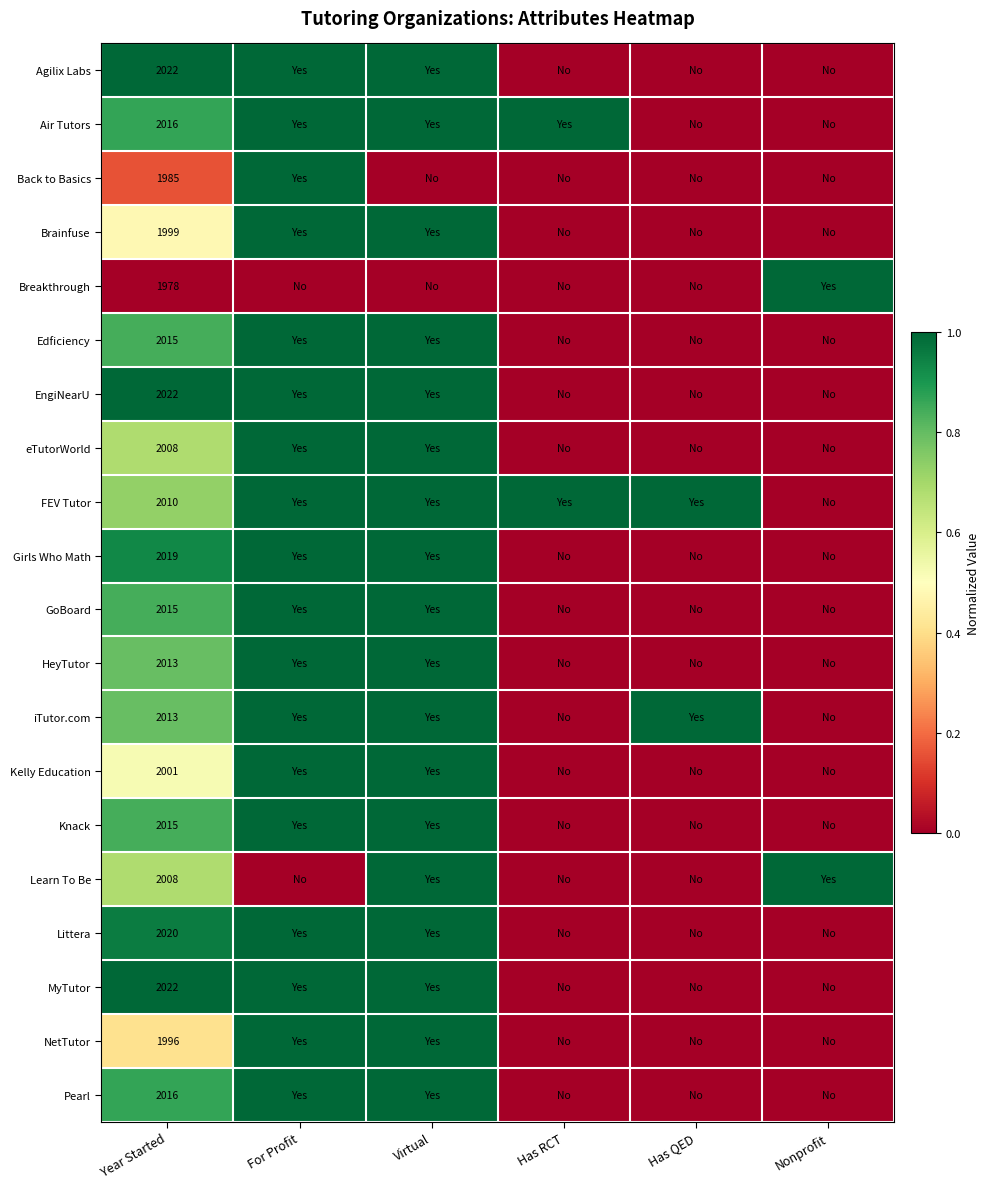

The value of Air Tutors at Virtual is 1.0. True or false?

True